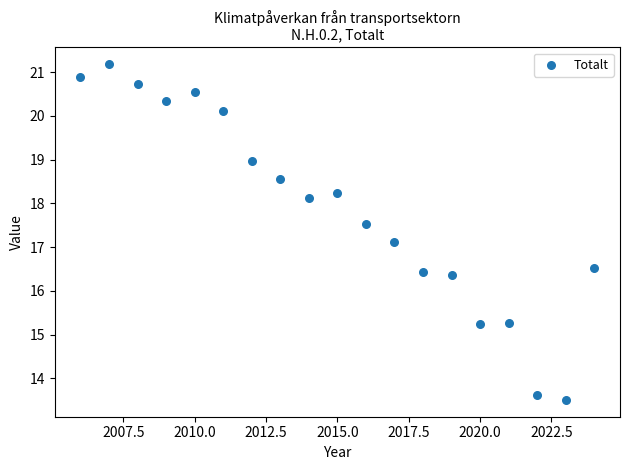

What Y value in the scatter plot is closest to 17?

17.1